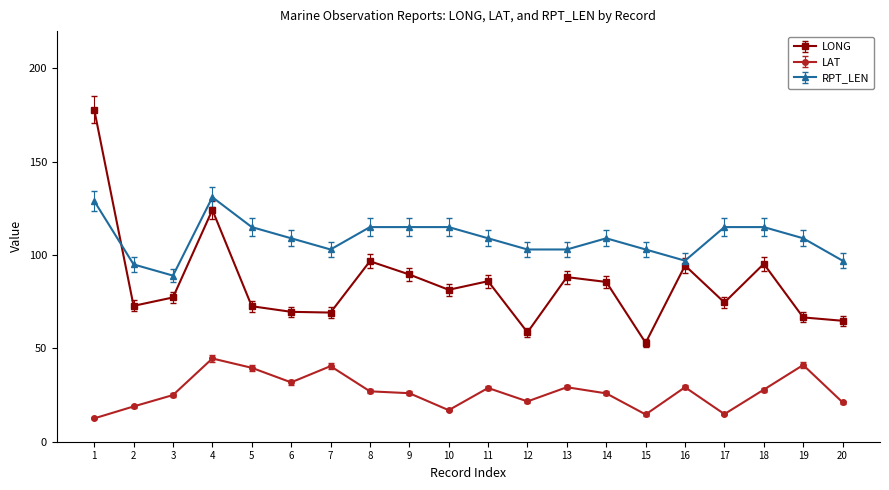

Rank the series at 11 from lowest to highest value.

LAT, LONG, RPT_LEN